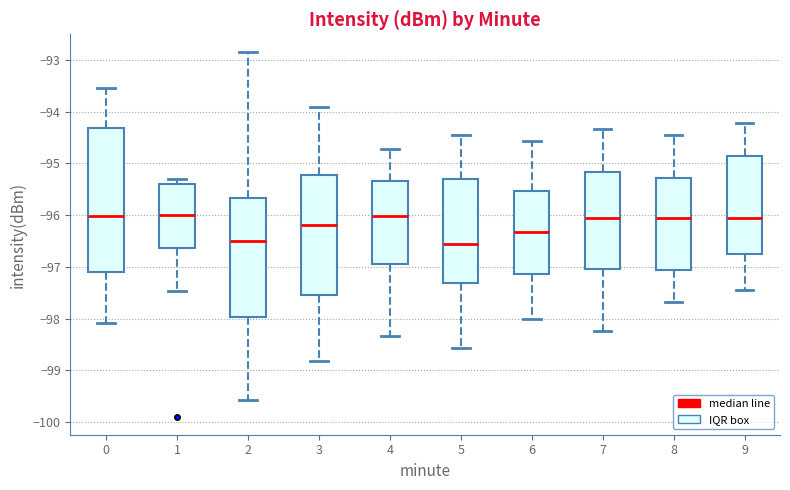

Reading left to right, transcribe this box plot: for each box, give where its median line is, the range the box spans, and where its two whiskers end, as read against the y-axis. The values are not printed on the chart, so give them approximately, as read against the axis.

0: median -96.0, box -97.1 to -94.3, whiskers -98.1 to -93.5
1: median -96.0, box -96.6 to -95.4, whiskers -97.5 to -95.3
2: median -96.5, box -98.0 to -95.7, whiskers -99.6 to -92.9
3: median -96.2, box -97.5 to -95.2, whiskers -98.8 to -93.9
4: median -96.0, box -96.9 to -95.3, whiskers -98.3 to -94.7
5: median -96.6, box -97.3 to -95.3, whiskers -98.6 to -94.4
6: median -96.3, box -97.1 to -95.5, whiskers -98.0 to -94.6
7: median -96.1, box -97.0 to -95.2, whiskers -98.2 to -94.3
8: median -96.1, box -97.1 to -95.3, whiskers -97.7 to -94.4
9: median -96.1, box -96.8 to -94.9, whiskers -97.4 to -94.2